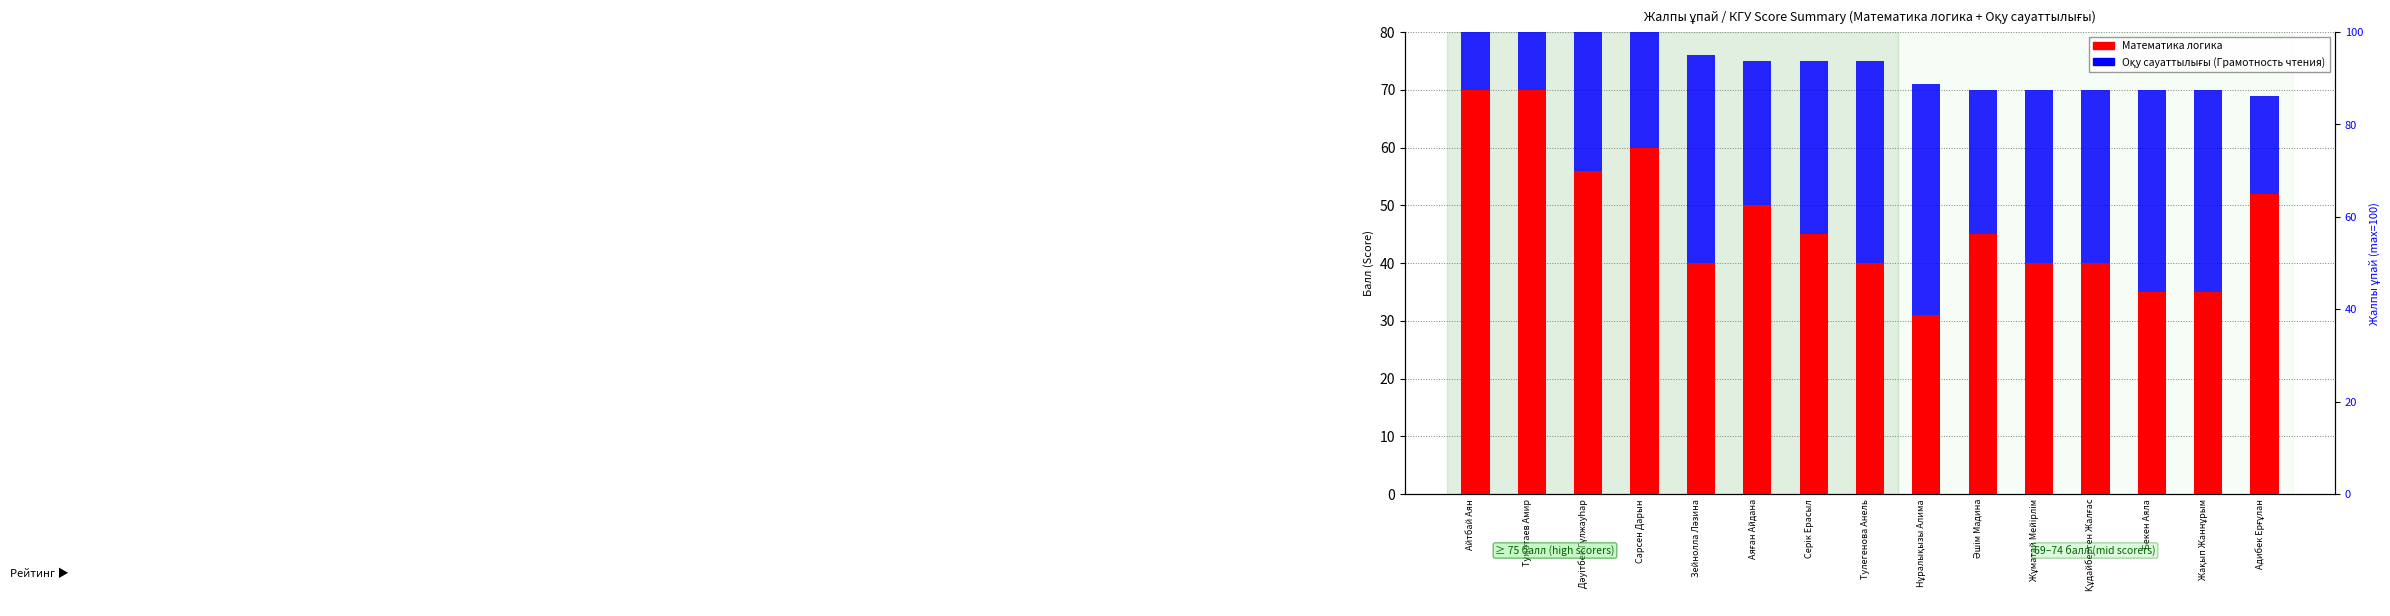

Reading left to right, transcribe all the data shown in this chart.

Математика логика: 70	70	56	60	40	50	45	40	31	45	40	40	35	35	52
Оқу сауаттылығы: 30	25	30	25	36	25	30	35	40	25	30	30	35	35	17